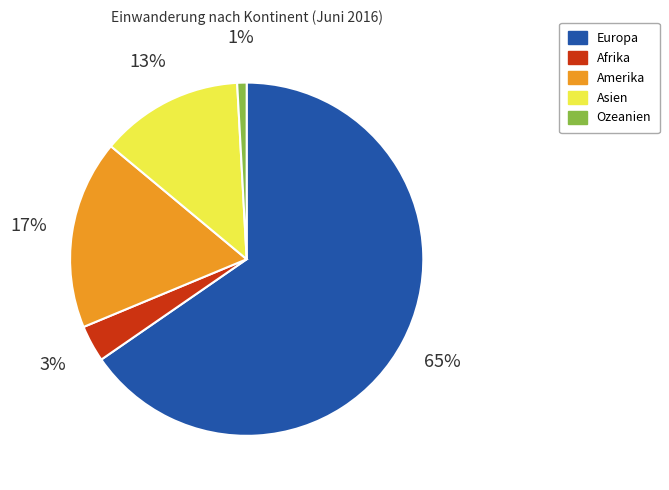

How many segments does this pie chart have?

5